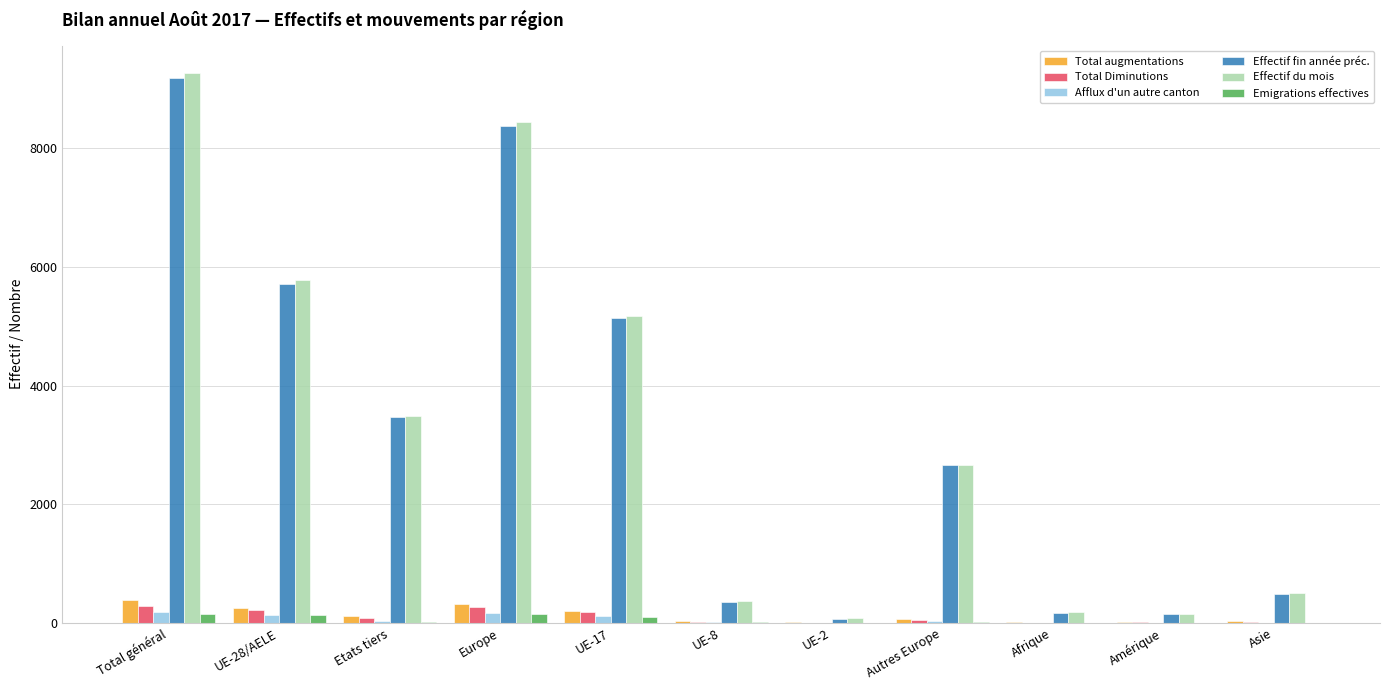

What is the sum of all Total augmentations values?

1459